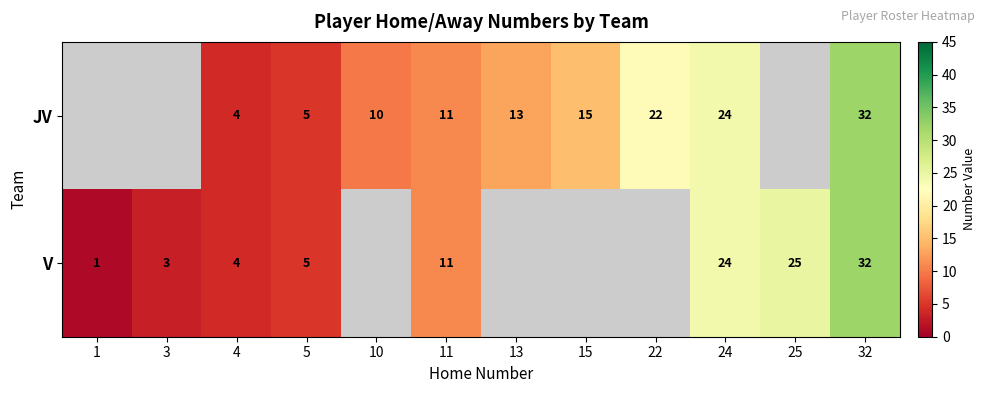

True or false: V has a value of 1 at 4.

False